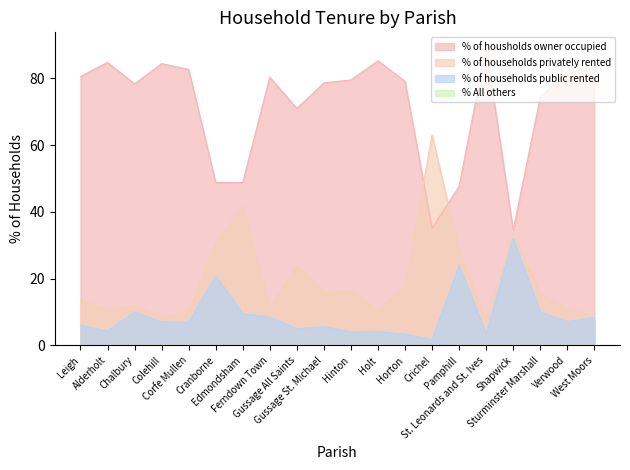

The % of households public rented series shows 2.6 at Sturminster Marshall. True or false?

False